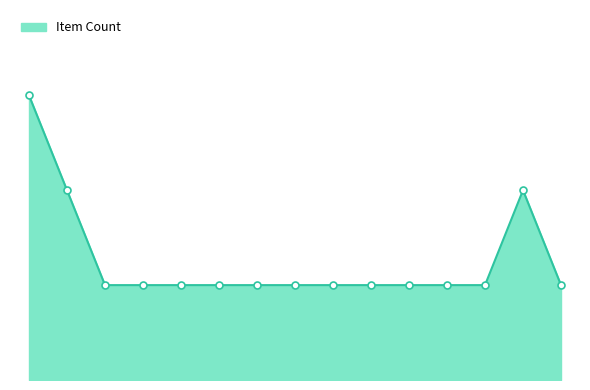

Does the chart have visible grid lines?

No